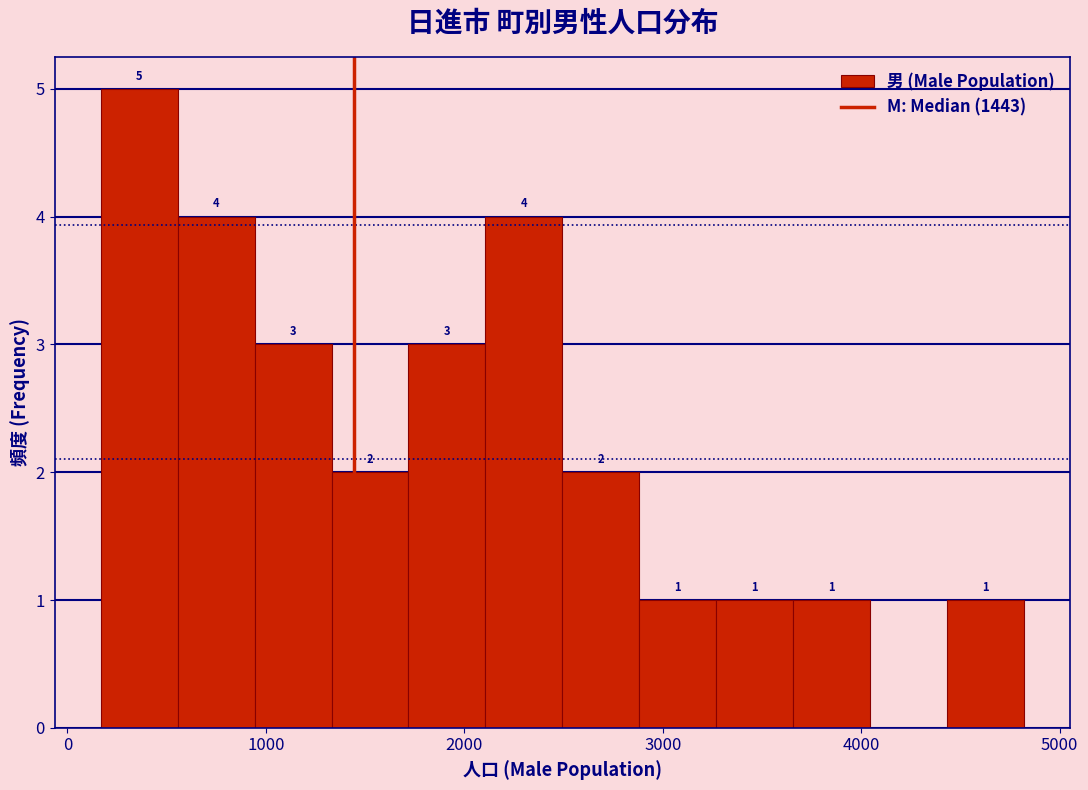

Around what value on the x-axis is the tallest bar? Give the approximate position of its centre, as read against the axis.

400